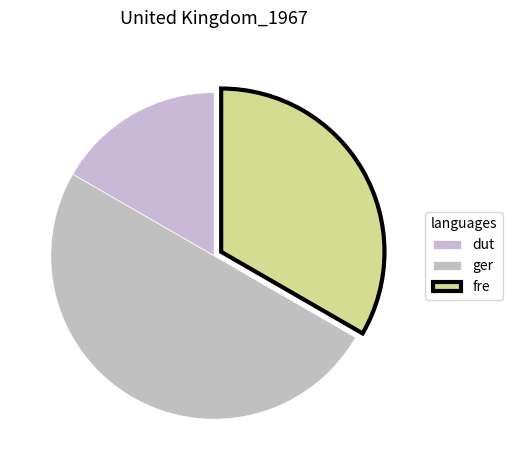

Rank the categories by value from highest to lowest.

ger, fre, dut